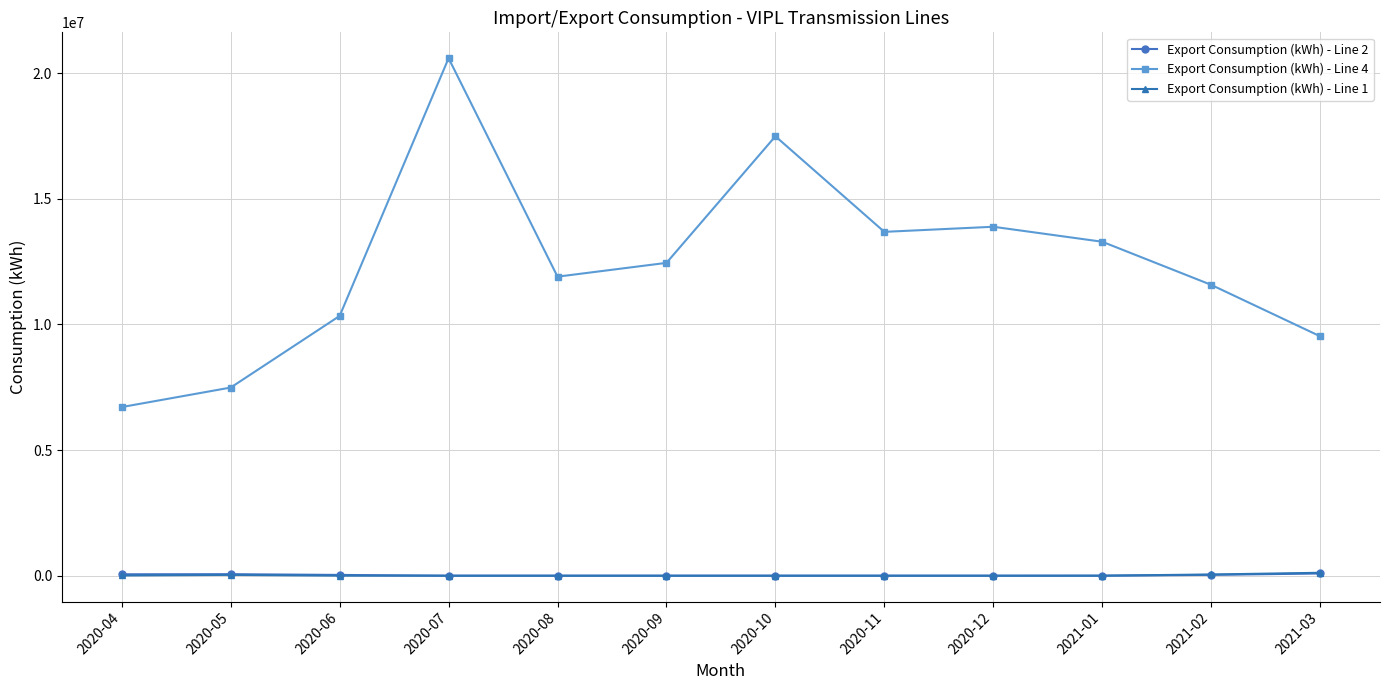

What is the label of the 7th point from the left?

2020-10